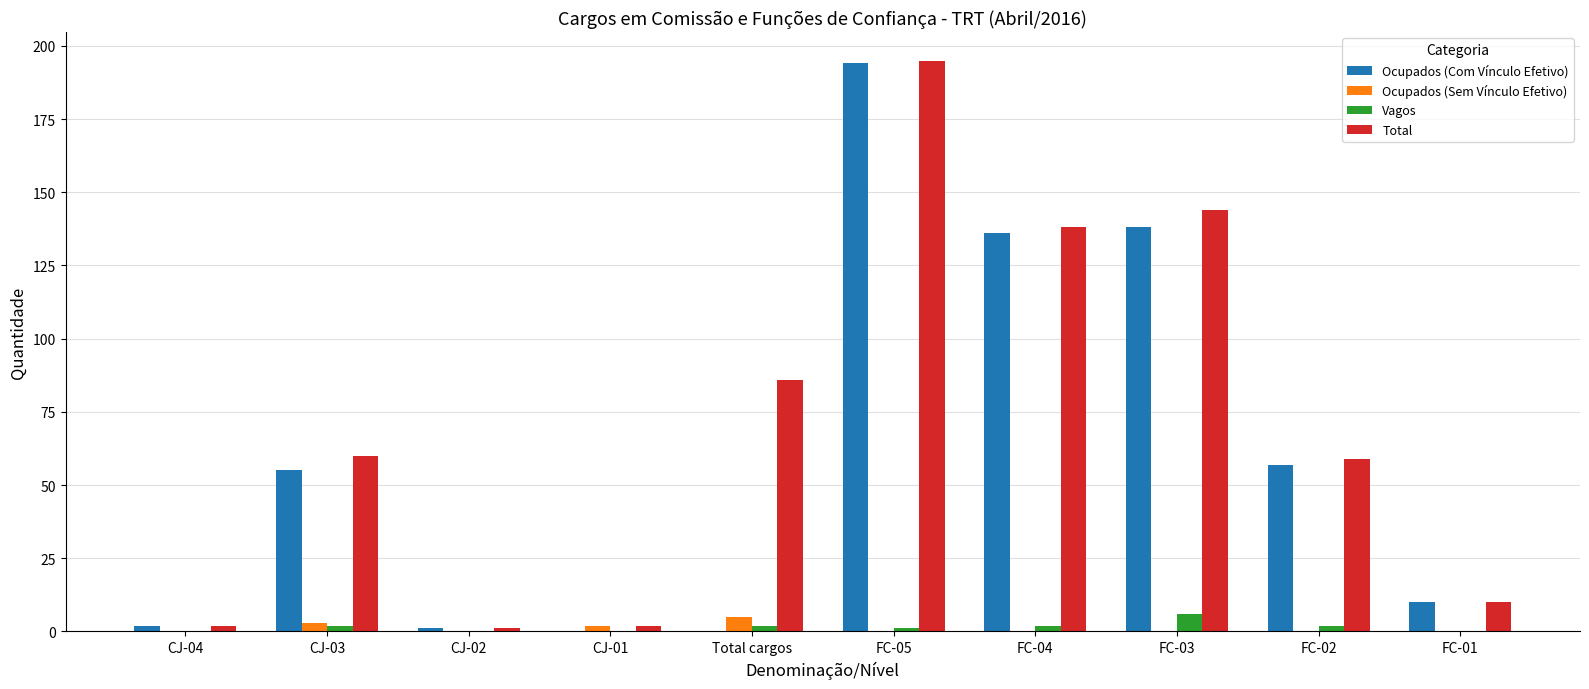

The value of Ocupados (Com Vínculo Efetivo) at FC-05 is 194. True or false?

True